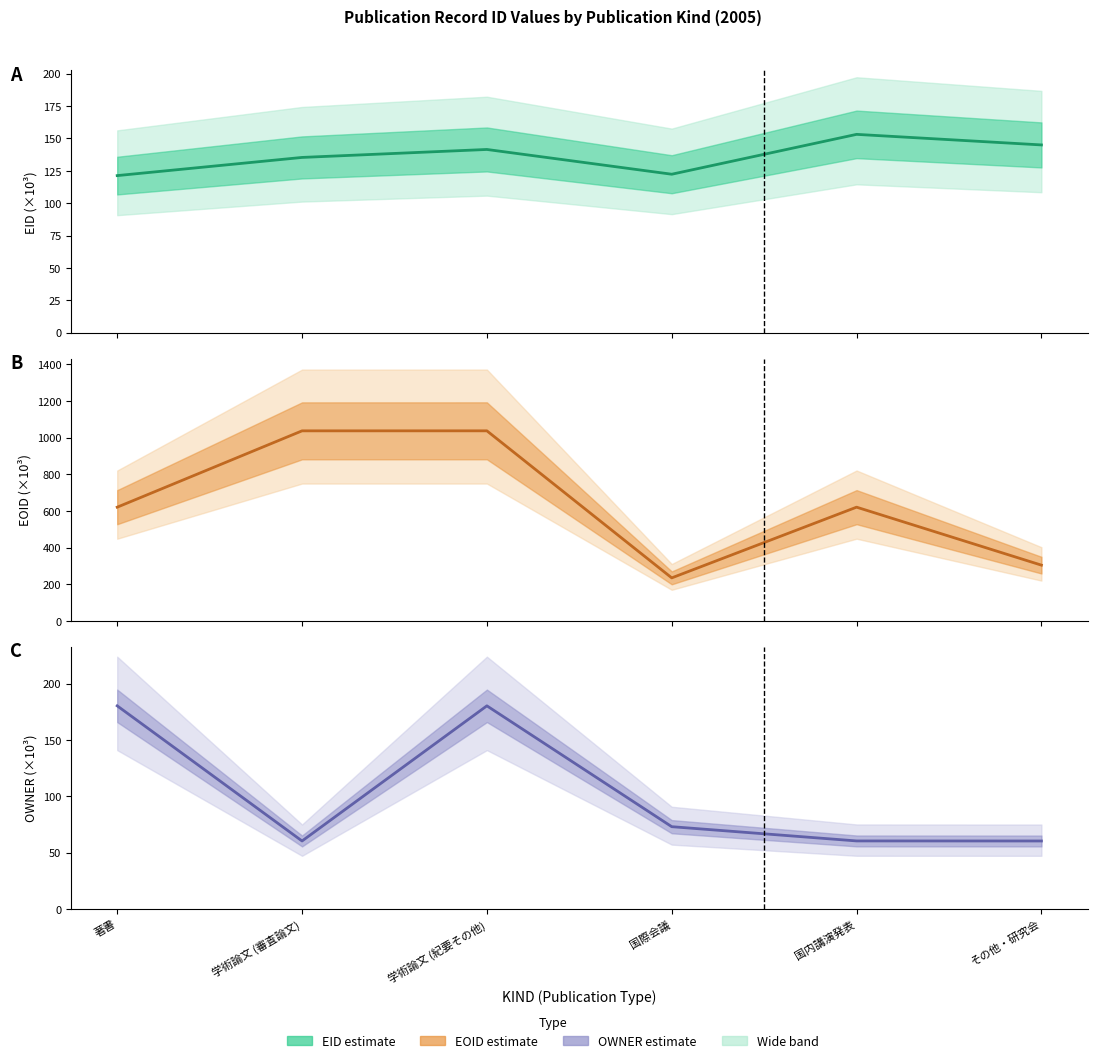

Does the chart display data point markers on the line(s)?

No